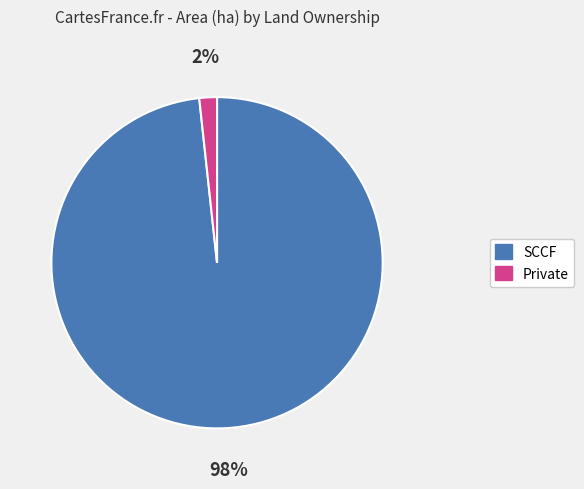

To the nearest percent, what is the average slice percentage?

50%